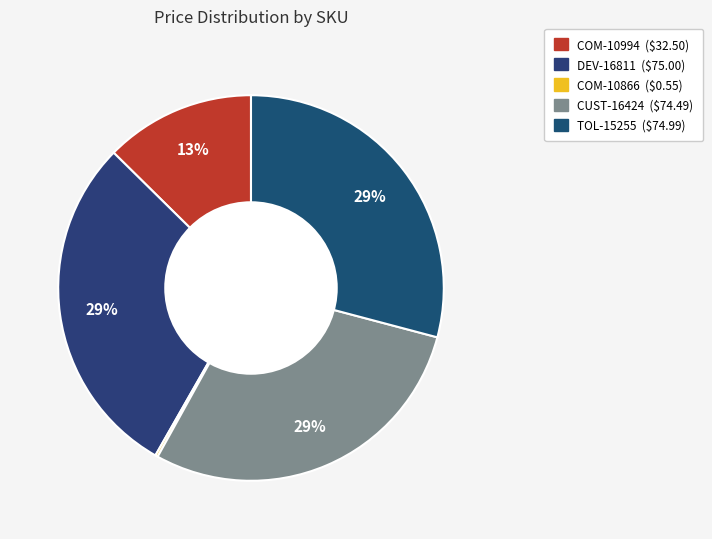

Rank the categories by value from lowest to highest.

COM-10866, COM-10994, CUST-16424, TOL-15255, DEV-16811